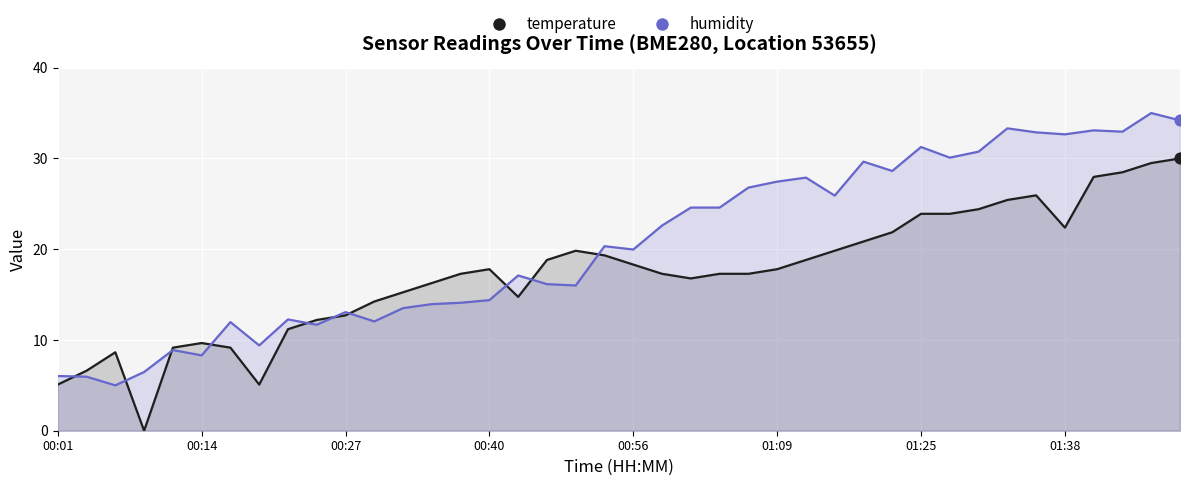

Which series contains the lowest Y value?

temperature